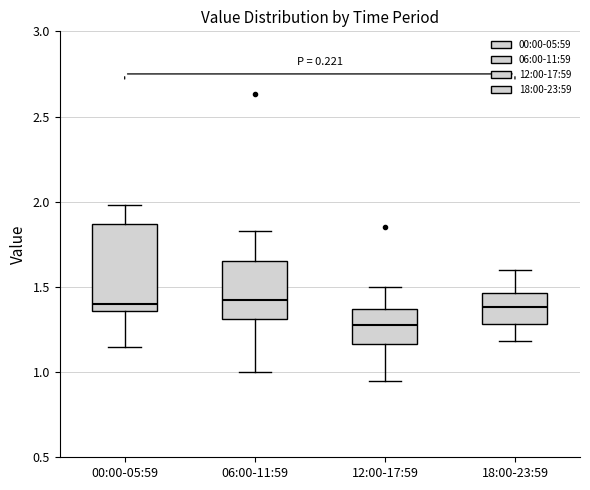

Reading left to right, read every box against the y-axis: the position of its median line, the range the box covers, and the ends of its whiskers. The values are not printed on the chart, so give them approximately, as read against the axis.

00:00-05:59: median 1.40, box 1.35 to 1.85, whiskers 1.15 to 2.00
06:00-11:59: median 1.45, box 1.30 to 1.65, whiskers 1.00 to 1.85
12:00-17:59: median 1.30, box 1.15 to 1.35, whiskers 0.95 to 1.50
18:00-23:59: median 1.40, box 1.30 to 1.45, whiskers 1.20 to 1.60